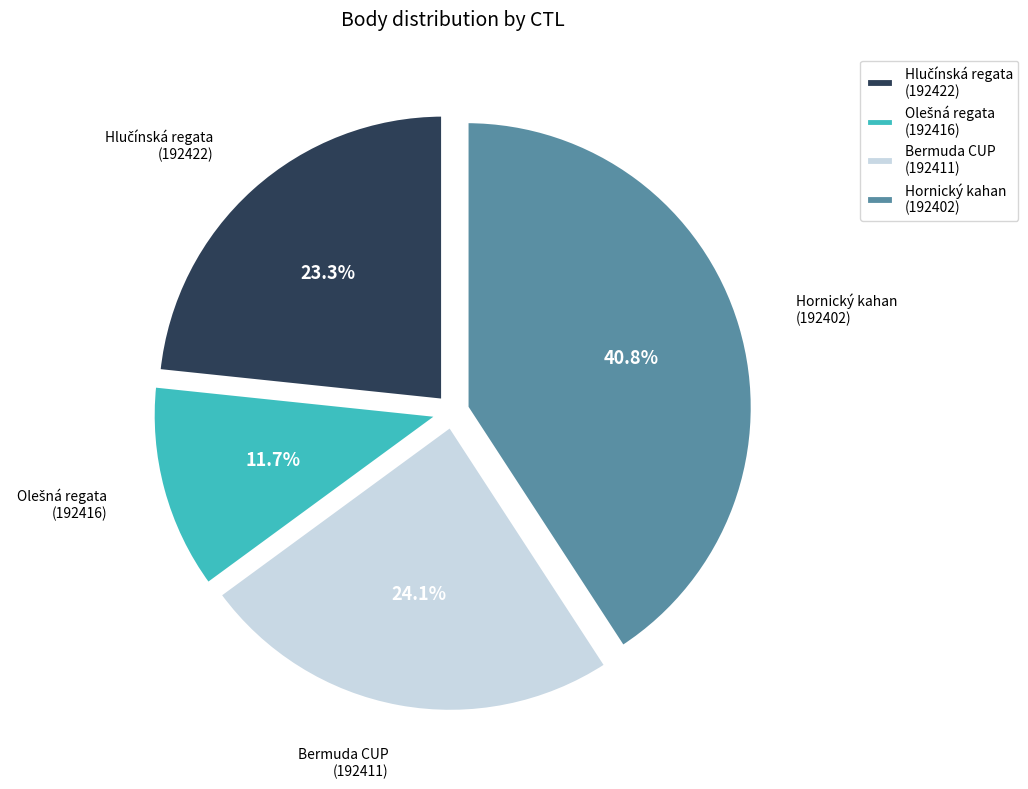

Approximately how many times larger is the value at Bermuda CUP (192411) compared to Hornický kahan (192402)?

0.6